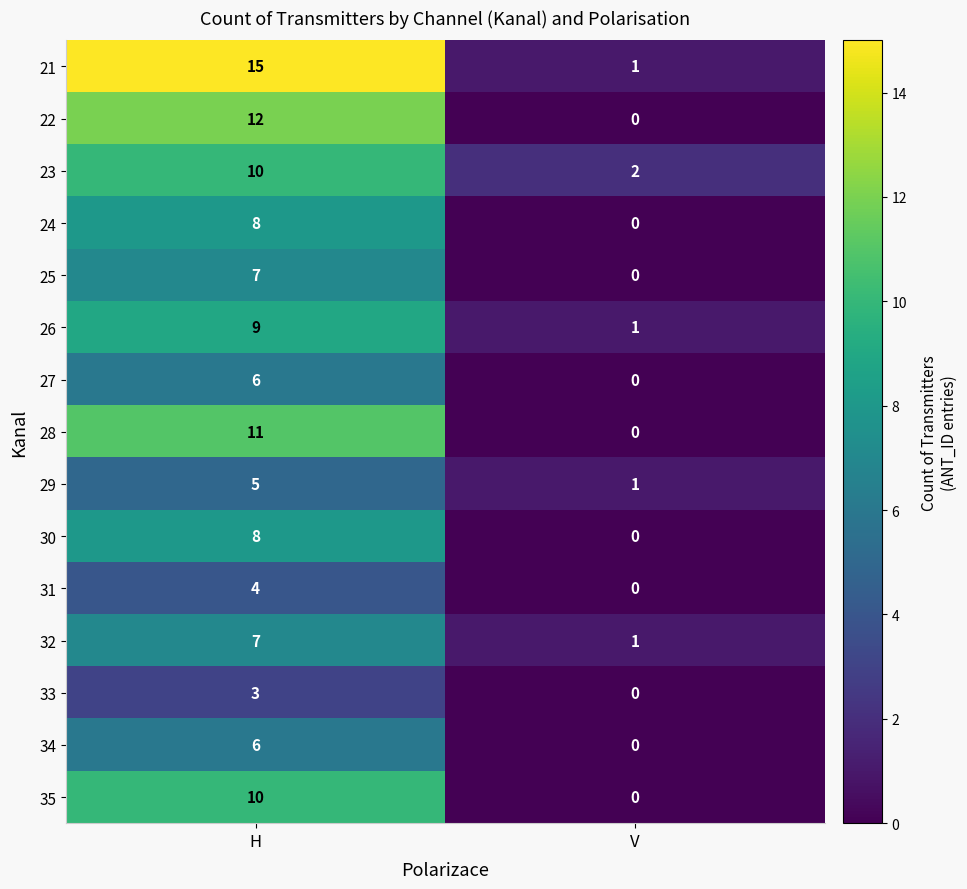

What is the total value across all series at V?

6